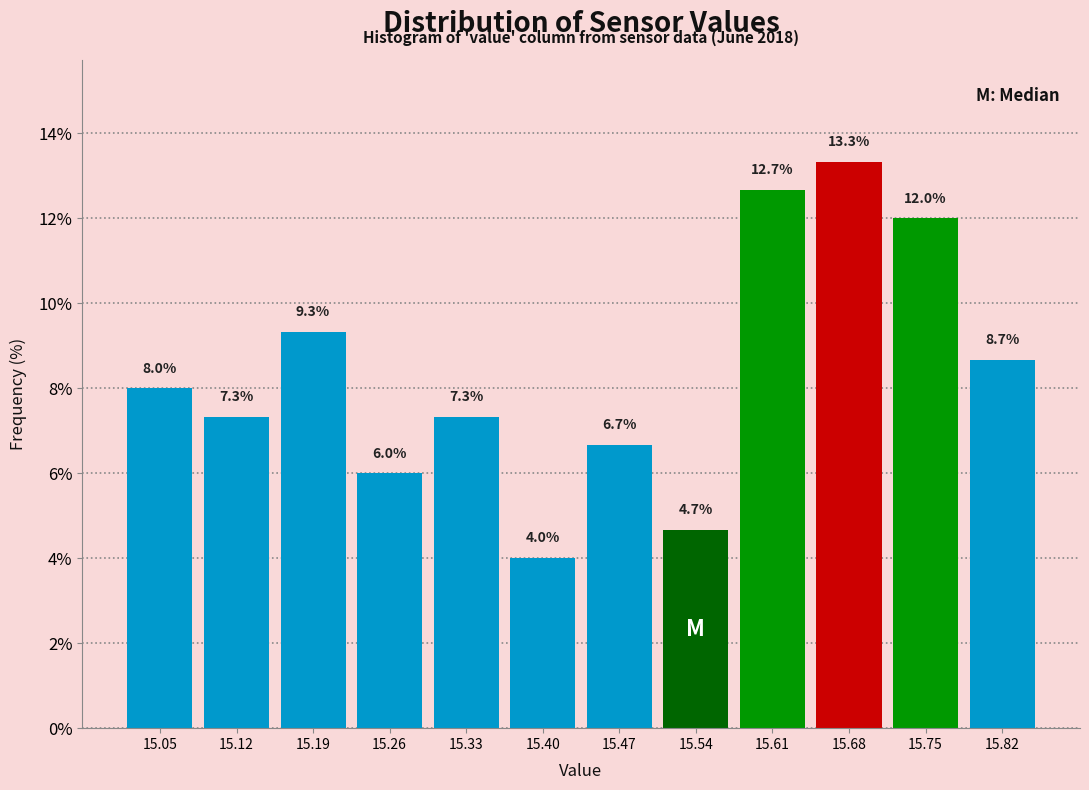

How tall is the bar that spans 15.37 to 15.44 on the x-axis? The bar edges are not printed on the chart, so give them approximately, as read against the axis.

4.0